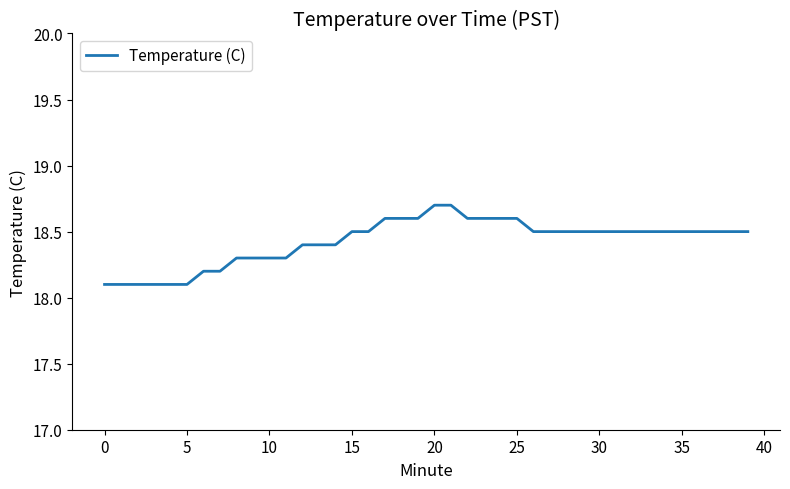

What is the greatest value displayed?

18.7